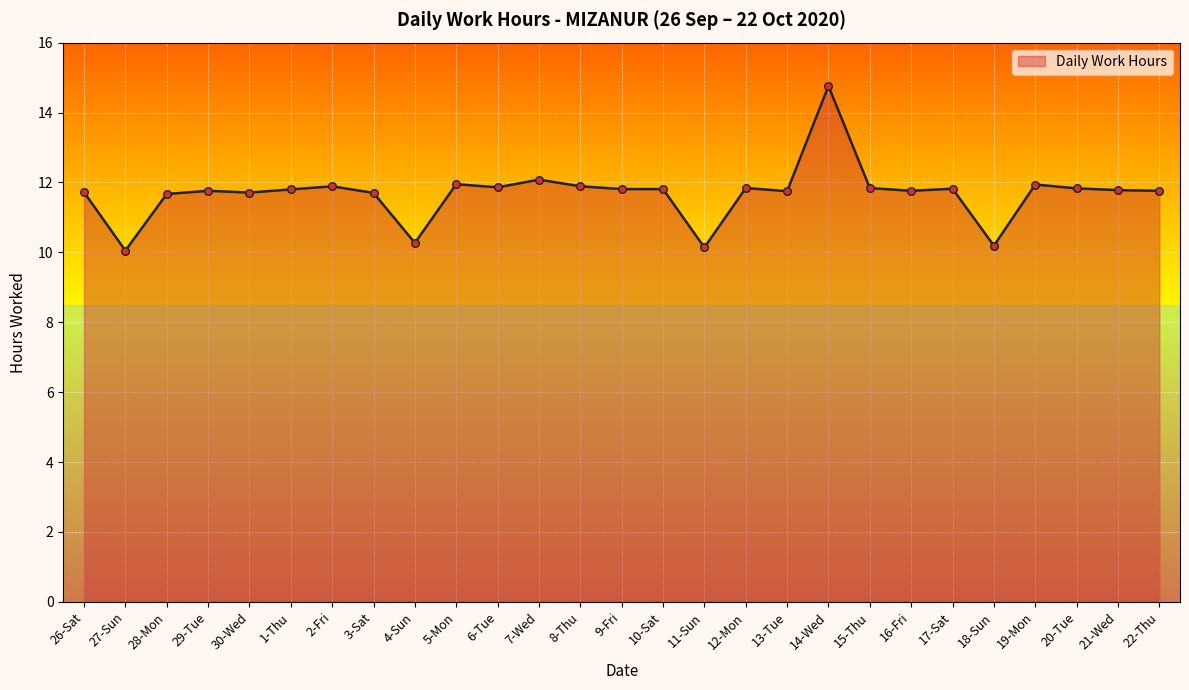

Between 7-Wed and 10-Sat, which is larger?

7-Wed